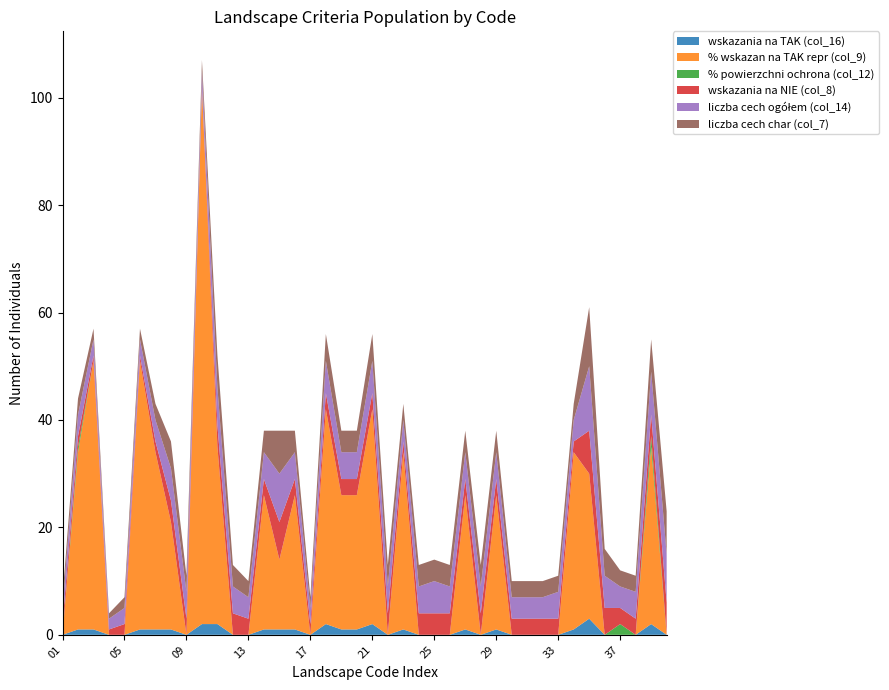

Reading left to right, what are all the values shown in this chart?

wskazania na TAK (col_16): 01=0	02=1	03=1	04=0	05=0	06=1	07=1	08=1	09=0	10=2	11=2	12=0	13=0	14=1	15=1	16=1	17=0	18=2	19=1	20=1	21=2	22=0	23=1	24=0	25=0	26=0	27=1	28=0	29=1	30=0	31=0	32=0	33=0	34=1	35=3	36=0	37=0	38=0	39=2	40=0
% wskazan na TAK repr (col_9): 01=0	02=33	03=50	04=0	05=0	06=50	07=33	08=20	09=0	10=100	11=33	12=0	13=0	14=25	15=13	16=25	17=0	18=40	19=25	20=25	21=40	22=0	23=33	24=0	25=0	26=0	27=25	28=0	29=25	30=0	31=0	32=0	33=0	34=33	35=27	36=0	37=0	38=0	39=33	40=0
% powierzchni ochrona (col_12): 01=0	02=1	03=0	04=0	05=0	06=0	07=0	08=0	09=0	10=0	11=0	12=0	13=0	14=0	15=0	16=0	17=0	18=0	19=0	20=0	21=0	22=0	23=0	24=0	25=0	26=0	27=0	28=0	29=0	30=0	31=0	32=0	33=0	34=0	35=0	36=0	37=2	38=0	39=2	40=0
wskazania na NIE (col_8): 01=2	02=2	03=1	04=1	05=2	06=1	07=2	08=4	09=3	10=0	11=4	12=4	13=3	14=3	15=7	16=3	17=2	18=3	19=3	20=3	21=3	22=4	23=2	24=4	25=4	26=4	27=3	28=4	29=3	30=3	31=3	32=3	33=3	34=2	35=8	36=5	37=3	38=3	39=4	40=6
liczba cech ogółem (col_14): 01=3	02=4	03=3	04=2	05=3	06=3	07=4	08=6	09=5	10=3	11=7	12=5	13=4	14=5	15=9	16=5	17=3	18=6	19=5	20=5	21=6	22=5	23=4	24=5	25=6	26=5	27=5	28=5	29=5	30=4	31=4	32=4	33=5	34=4	35=12	36=6	37=4	38=5	39=8	40=9
liczba cech char (col_7): 01=2	02=3	03=2	04=1	05=2	06=2	07=3	08=5	09=3	10=2	11=6	12=4	13=3	14=4	15=8	16=4	17=2	18=5	19=4	20=4	21=5	22=4	23=3	24=4	25=4	26=4	27=4	28=4	29=4	30=3	31=3	32=3	33=3	34=3	35=11	36=5	37=3	38=3	39=6	40=8